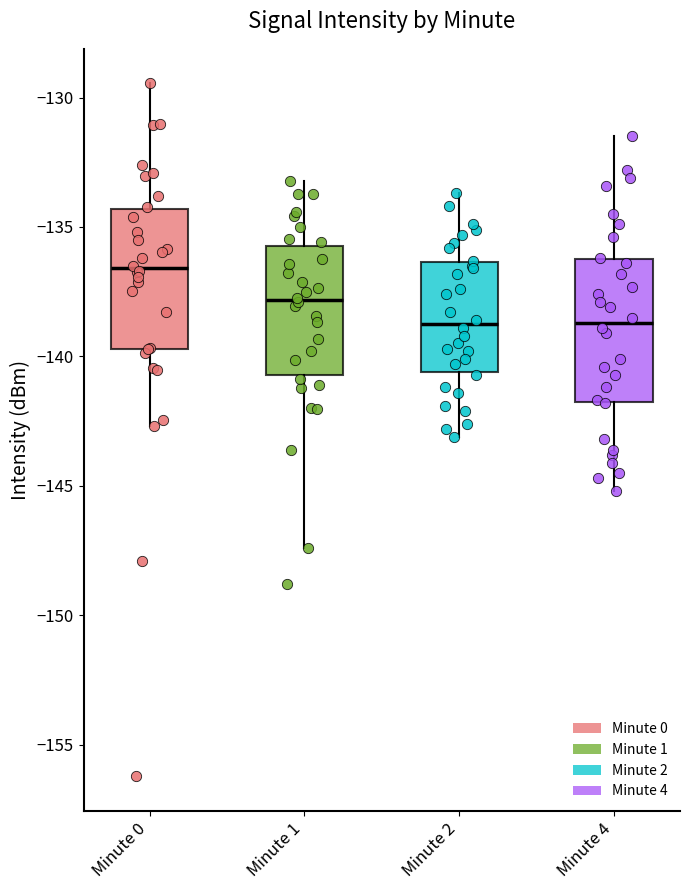

Reading left to right, transcribe this box plot: for each box, give where its median line is, the range the box spans, and where its two whiskers end, as read against the y-axis. The values are not printed on the chart, so give them approximately, as read against the axis.

Minute 0: median -136.5, box -139.5 to -134.5, whiskers -142.5 to -129.5
Minute 1: median -138.0, box -140.5 to -135.5, whiskers -147.5 to -133.0
Minute 2: median -138.5, box -140.5 to -136.5, whiskers -143.0 to -133.5
Minute 4: median -138.5, box -142.0 to -136.0, whiskers -145.0 to -131.5